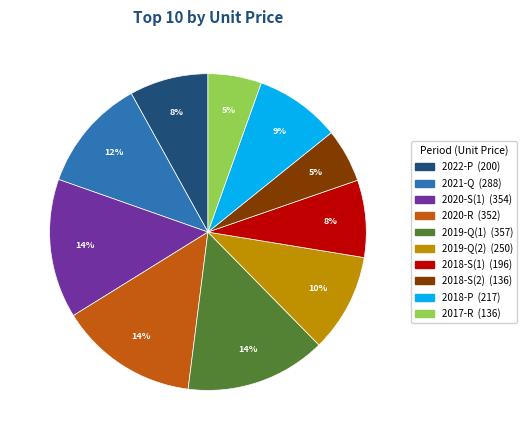

Does any single category account for the majority?

No